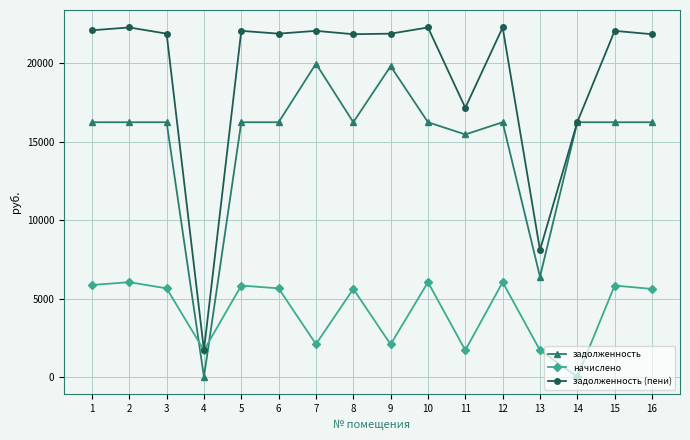

What is the maximum value shown in the chart?

22285.3